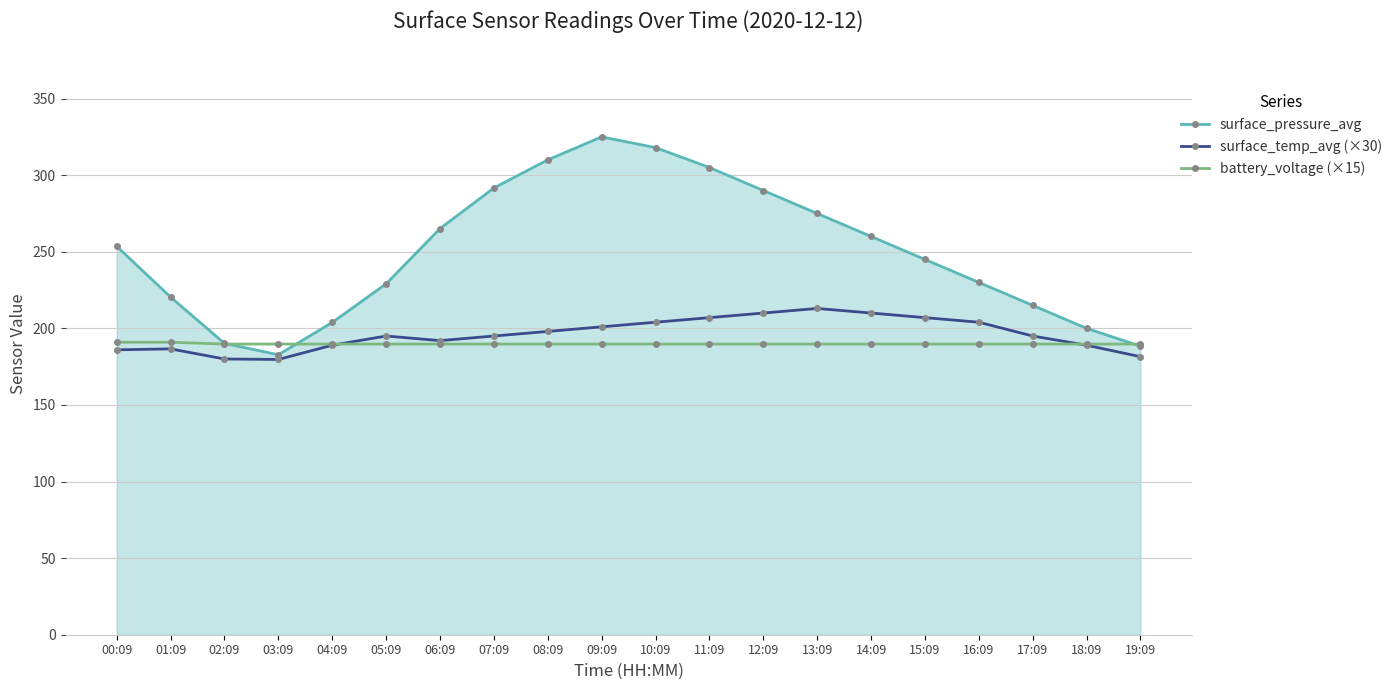

Which category has the highest value in the surface_pressure_avg series?

09:09